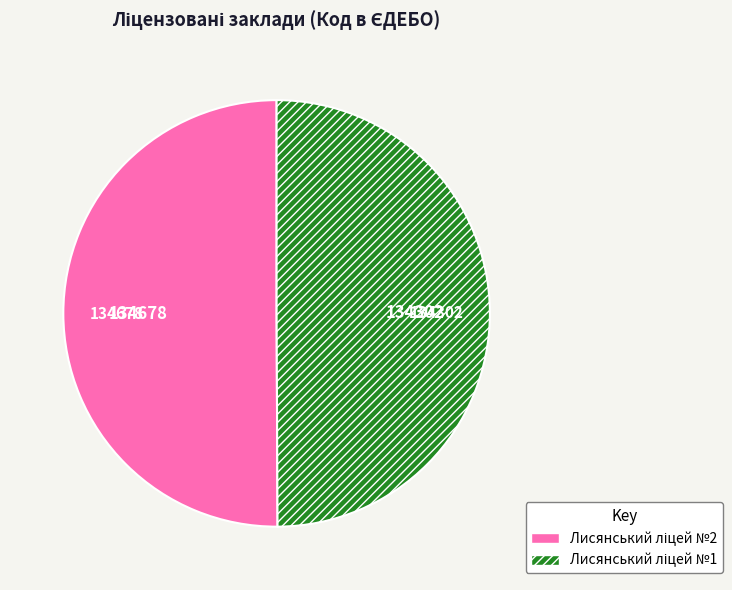

Approximately how many times larger is the value at Лисянський ліцей №2 compared to Лисянський ліцей №1?

1.0